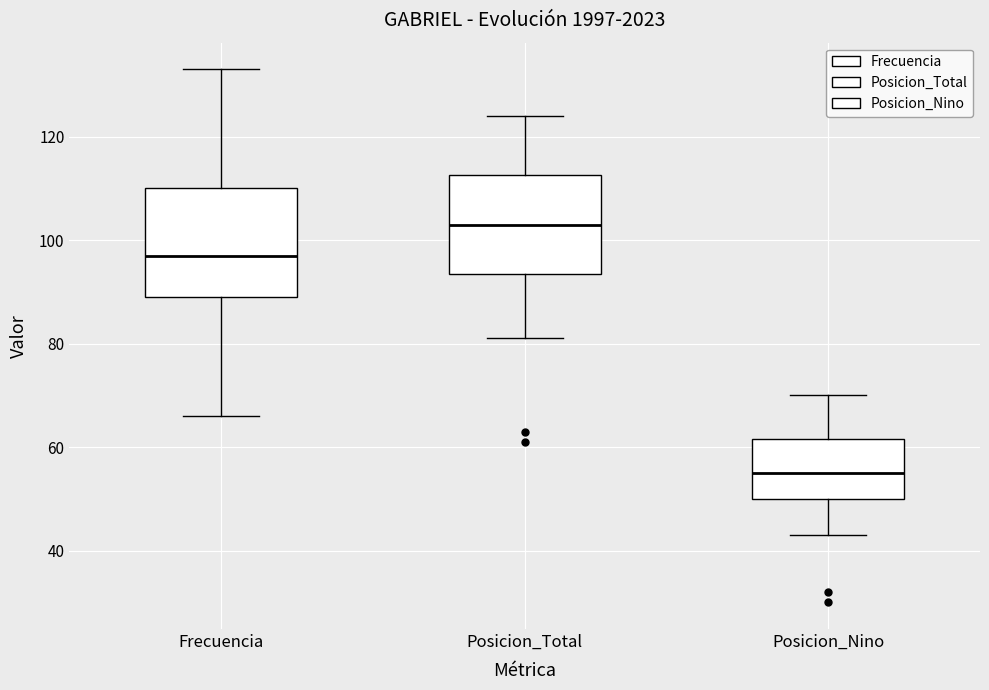

Where is the upper edge of the box for Frecuencia on the y-axis? The values are not printed on the chart, so give them approximately, as read against the axis.

110